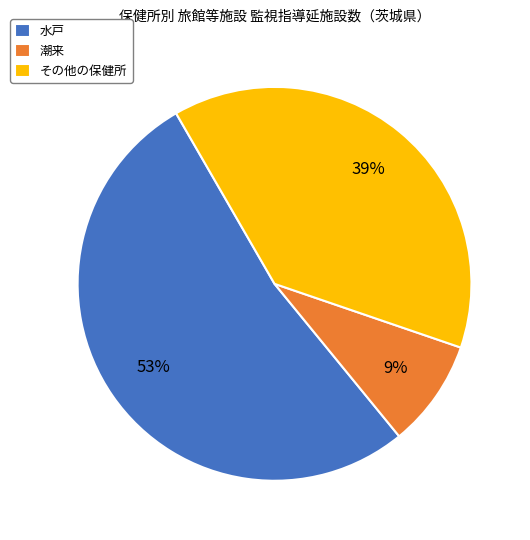

Between その他の保健所 and 潮来, which is larger?

その他の保健所